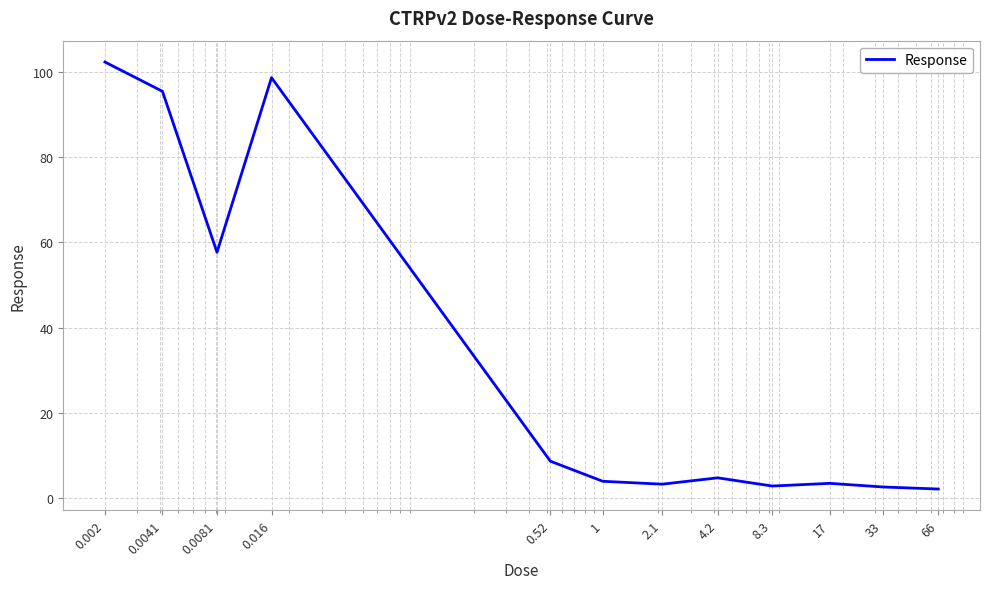

What is the greatest value displayed?

102.3